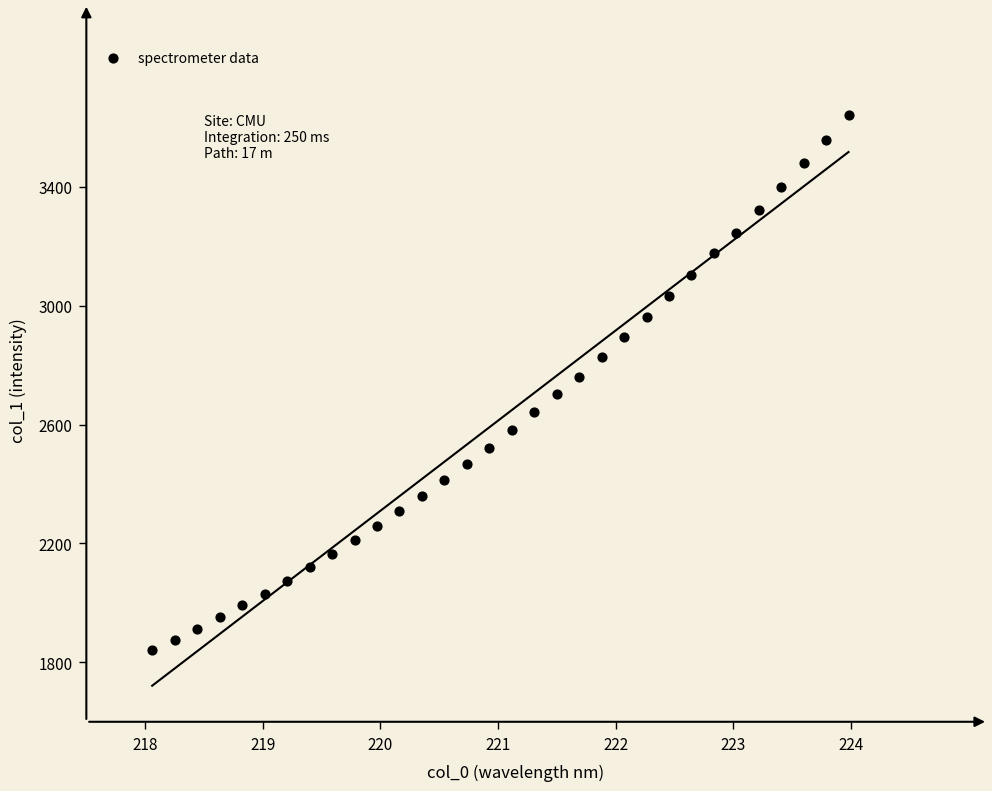

What is the range of Y values (max minus min)?

1799.6